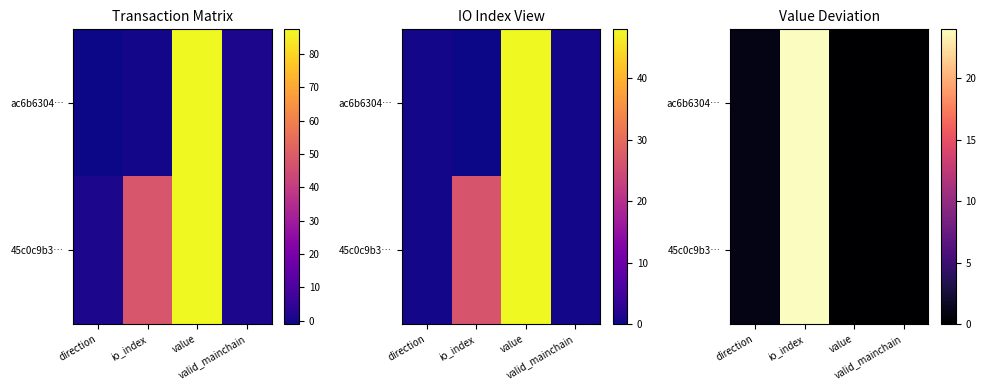

The ac6b6304… series shows 0 at value. True or false?

True